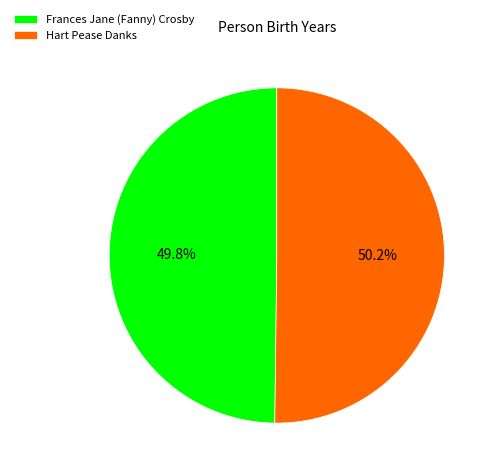

Is there any slice that represents more than half of the pie?

Yes